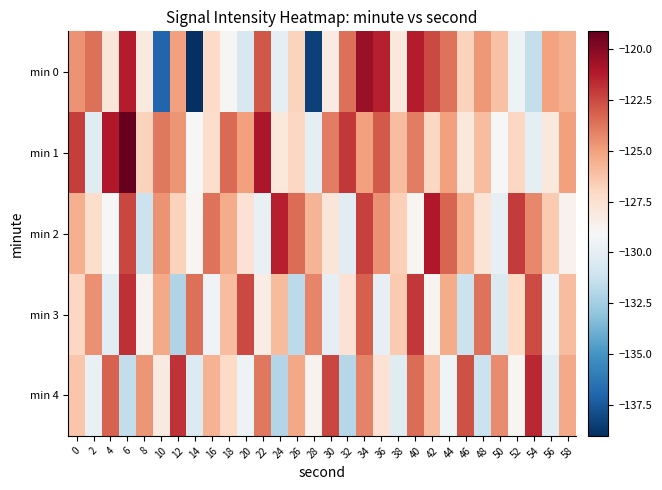

Which label corresponds to the smallest value in the chart?

14